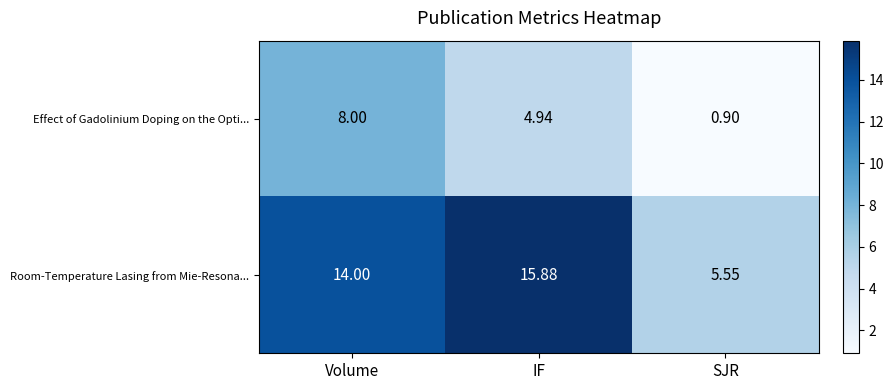

What is the minimum value shown in the chart?

0.9